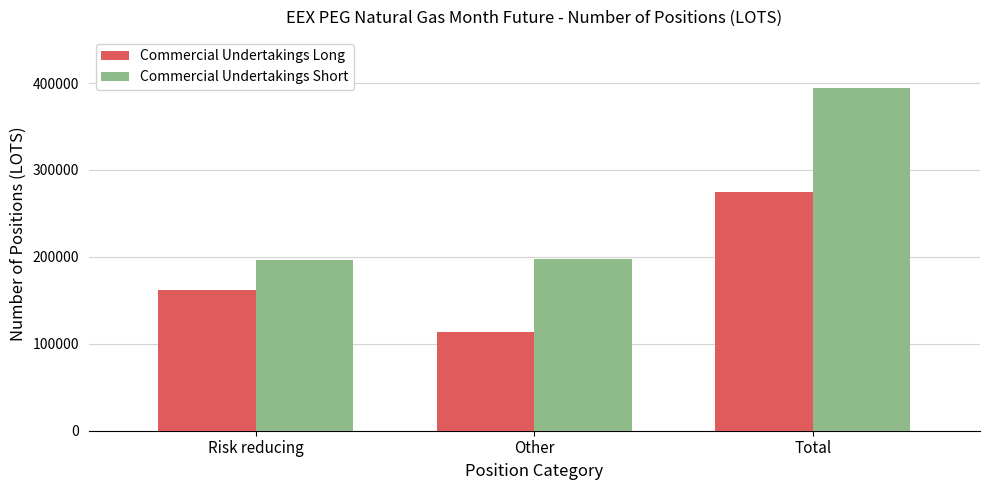

What is the sum of all Commercial Undertakings Long values?

549074